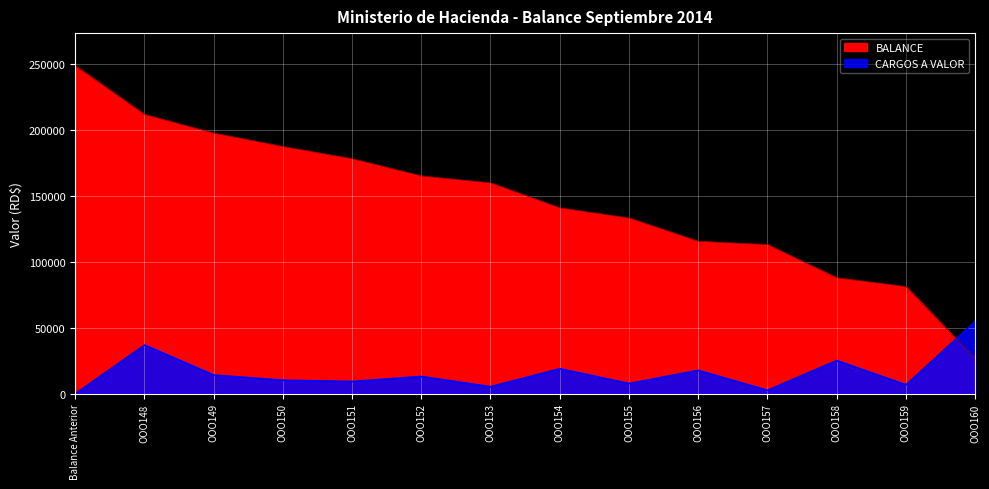

List the series in order of their overall mean, lowest first.

CARGOS A VALOR, BALANCE